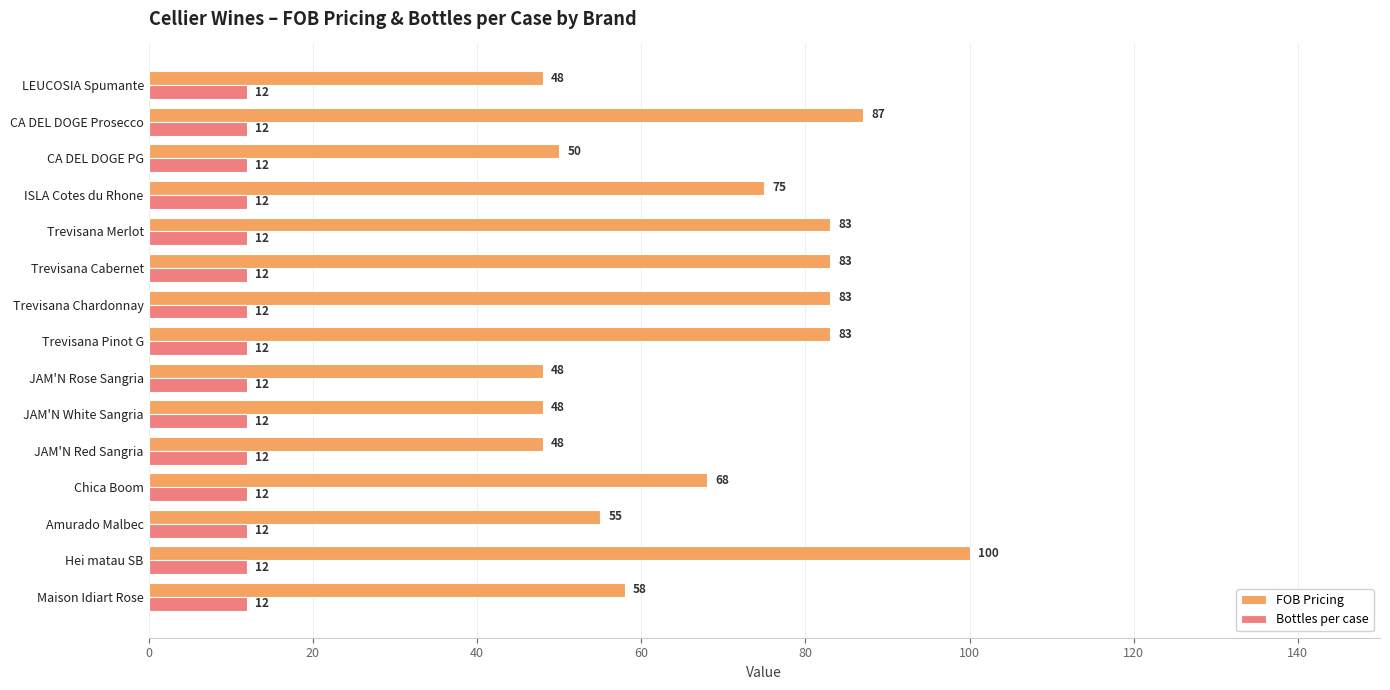

Which series has the widest spread of values?

FOB Pricing